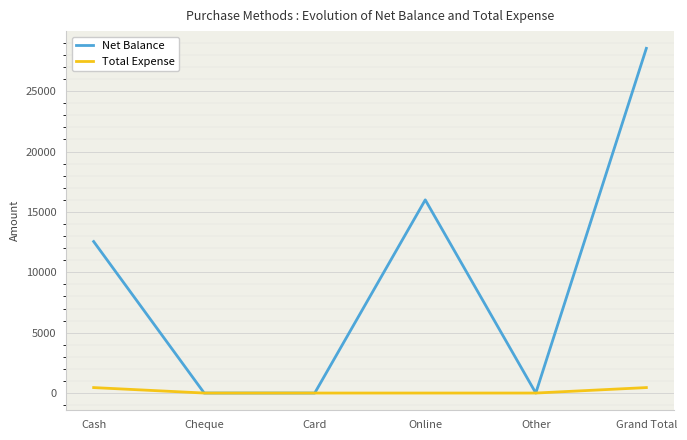

How many distinct data groups are displayed?

2